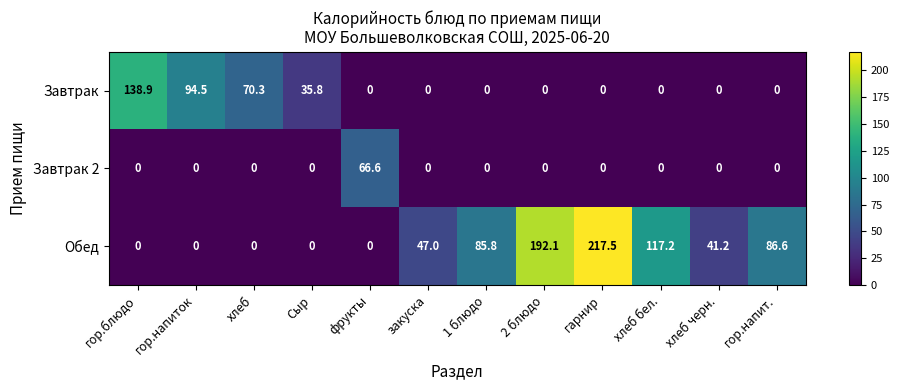

Which series has the widest spread of values?

Обед